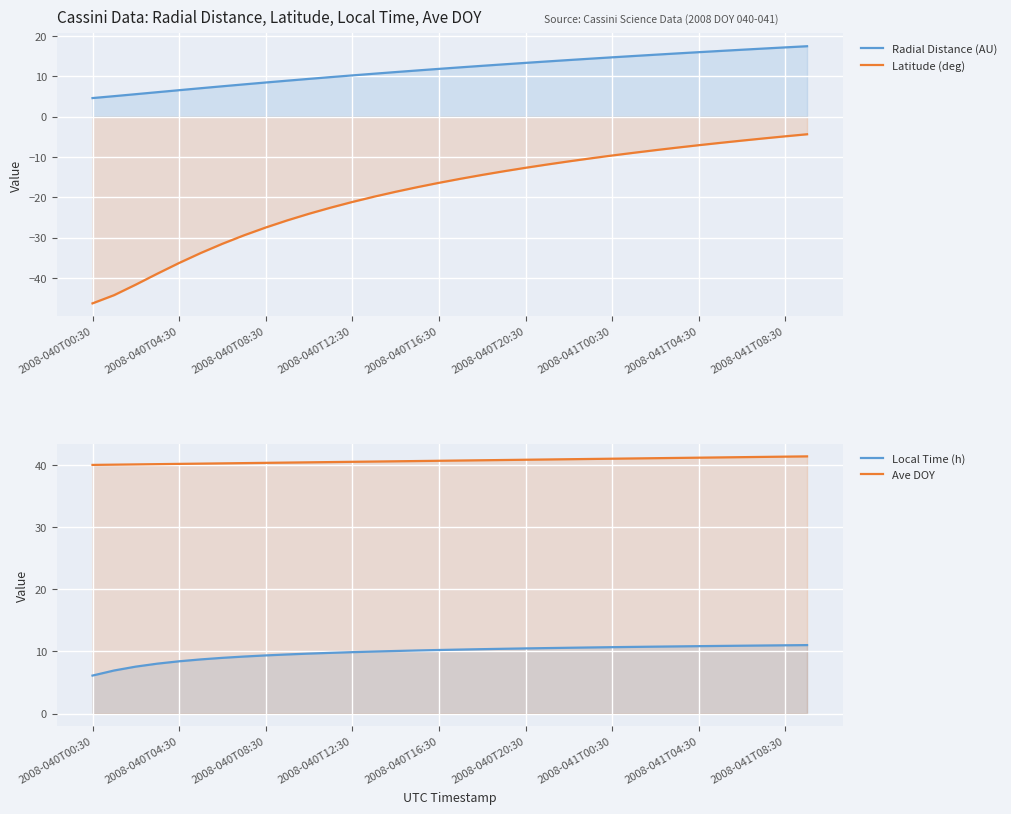

True or false: Latitude (deg) has more than 2 points higher than both neighbors.

False